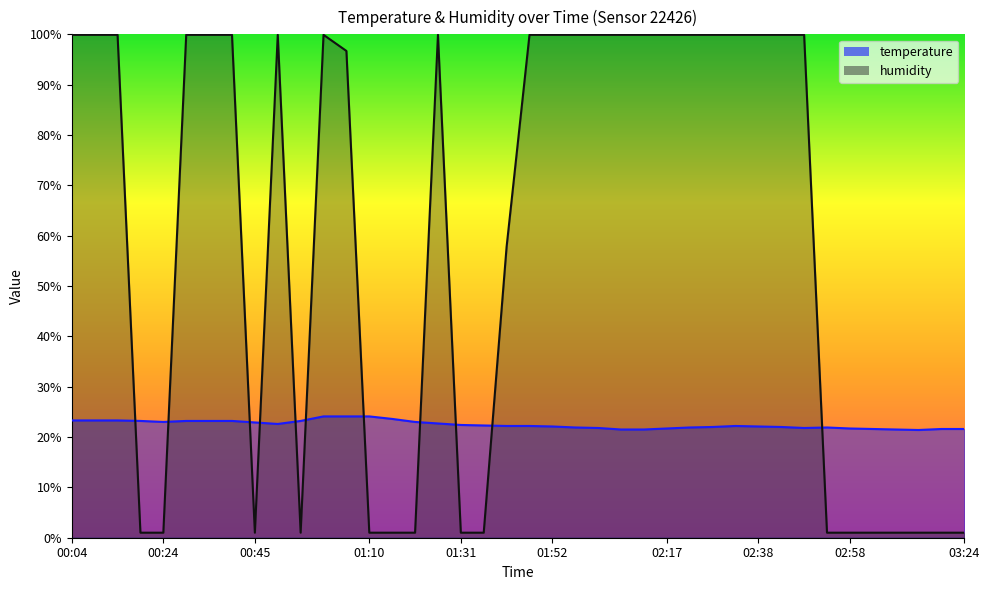

Which series changed the most between 00:55 and 03:19?

temperature